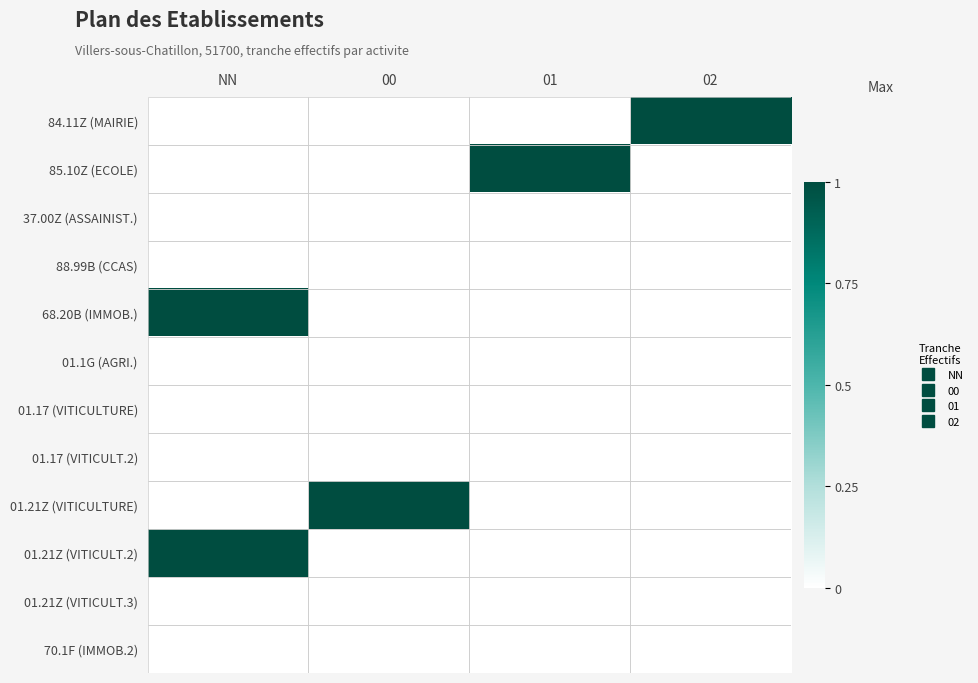

Reading right to left, what are all the values shown in this chart?

84.11Z (MAIRIE): 02=1	01=0	00=0	NN=0
85.10Z (ECOLE): 02=0	01=1	00=0	NN=0
37.00Z (ASSAINIST.): 02=0	01=0	00=0	NN=0
88.99B (CCAS): 02=0	01=0	00=0	NN=0
68.20B (IMMOB.): 02=0	01=0	00=0	NN=1
01.1G (AGRI.): 02=0	01=0	00=0	NN=0
01.17 (VITICULTURE): 02=0	01=0	00=0	NN=0
01.17 (VITICULT.2): 02=0	01=0	00=0	NN=0
01.21Z (VITICULTURE): 02=0	01=0	00=1	NN=0
01.21Z (VITICULT.2): 02=0	01=0	00=0	NN=1
01.21Z (VITICULT.3): 02=0	01=0	00=0	NN=0
70.1F (IMMOB.2): 02=0	01=0	00=0	NN=0